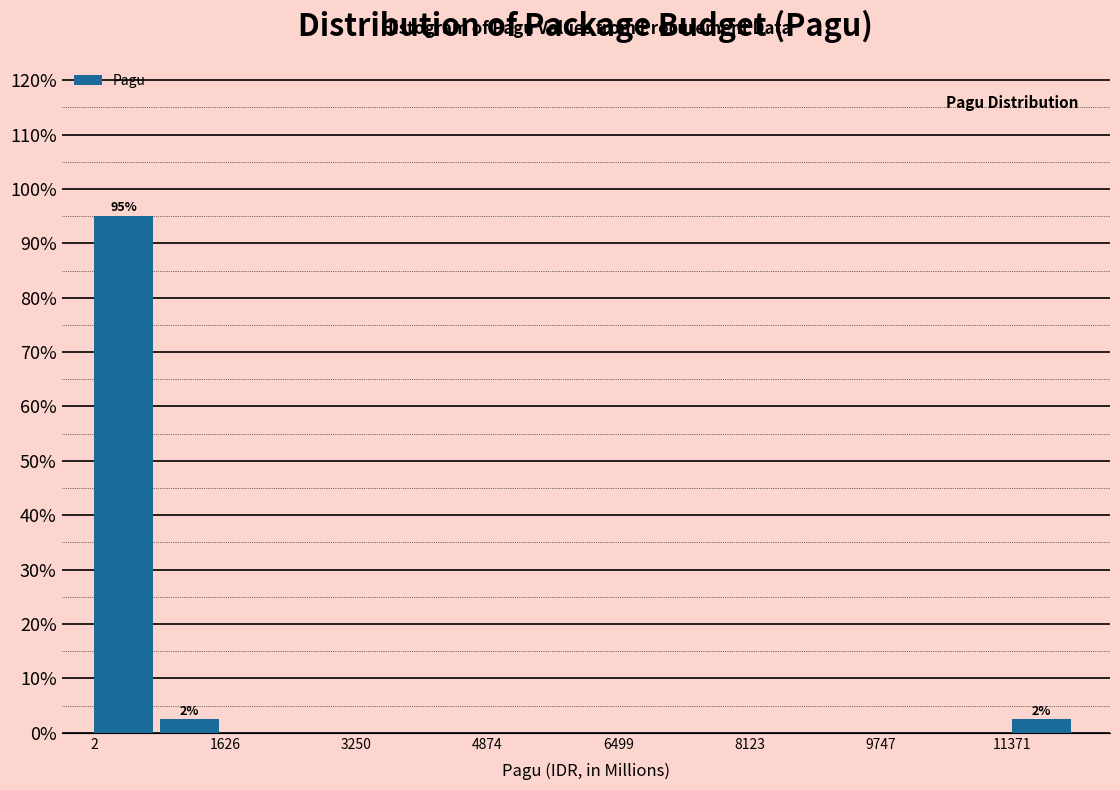

Over which range of the x-axis is the bar tallest?

0 to 800